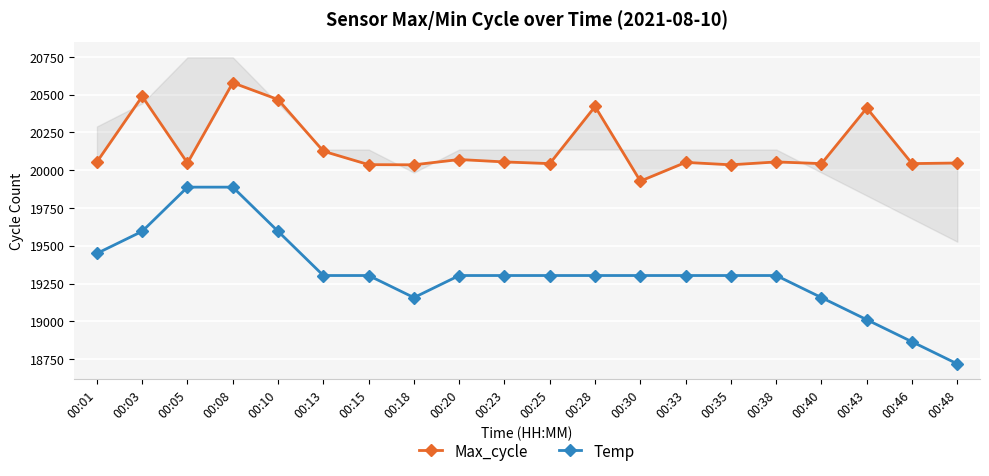

In Max_cycle, how many points are lower than both neighbors (excluding endpoints)?

7